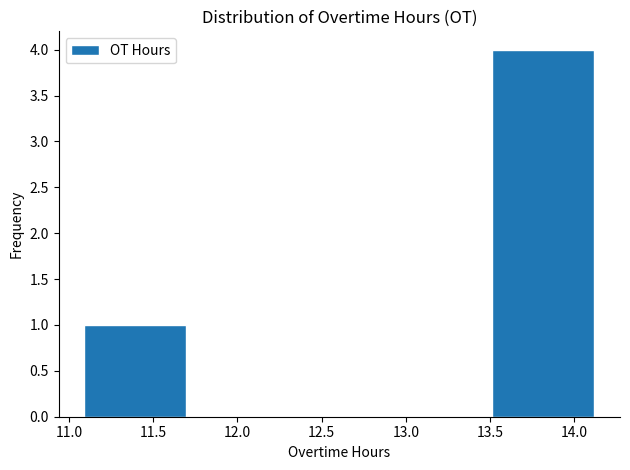

Reading left to right, transcribe this chart: for each bar, give the range it covers on the x-axis and its height. Neither the bar edges nor the heights are printed on the chart, so give them approximately, as read against the axes.

11.1 to 11.7: 1
11.7 to 12.3: 0
12.3 to 12.9: 0
12.9 to 13.5: 0
13.5 to 14.1: 4